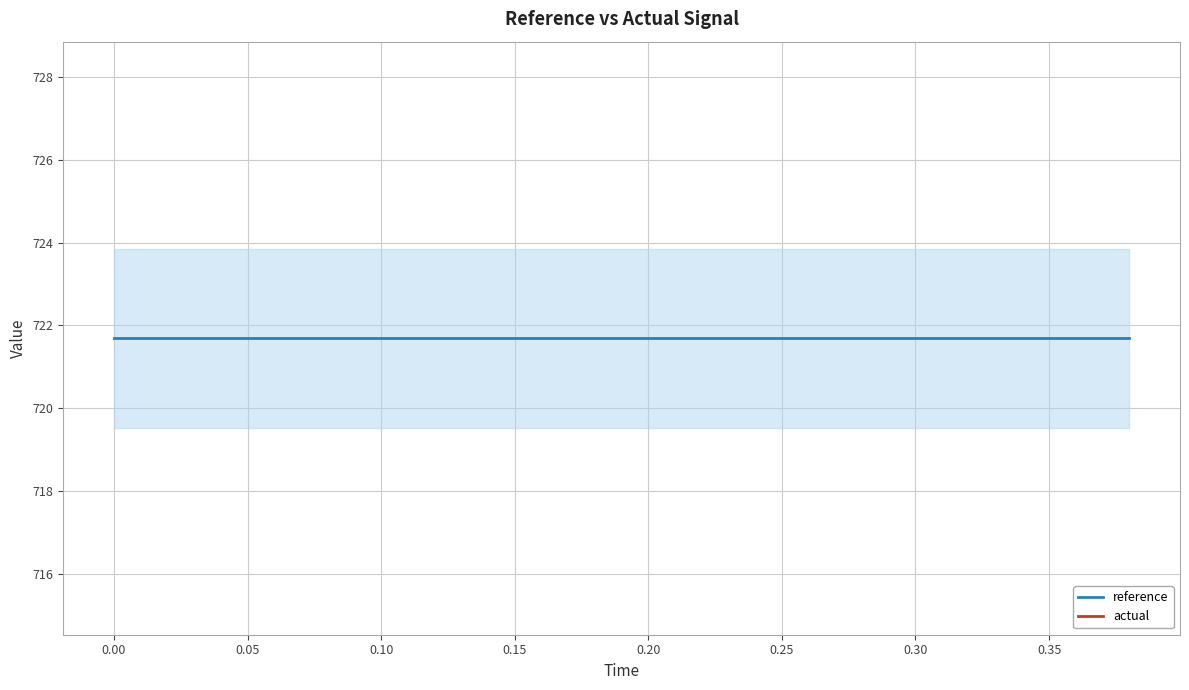

True or false: actual and reference intersect in this chart.

False